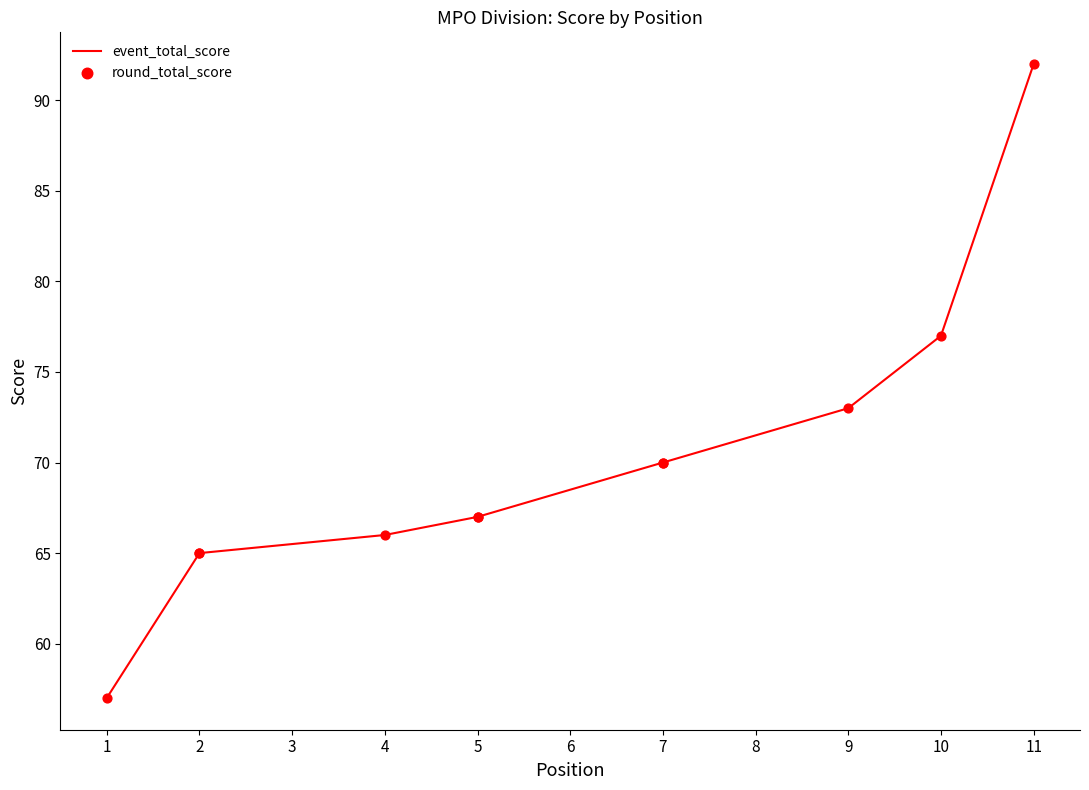

Is the value of event_total_score at 11 greater than the value of round_total_score at 4?

Yes